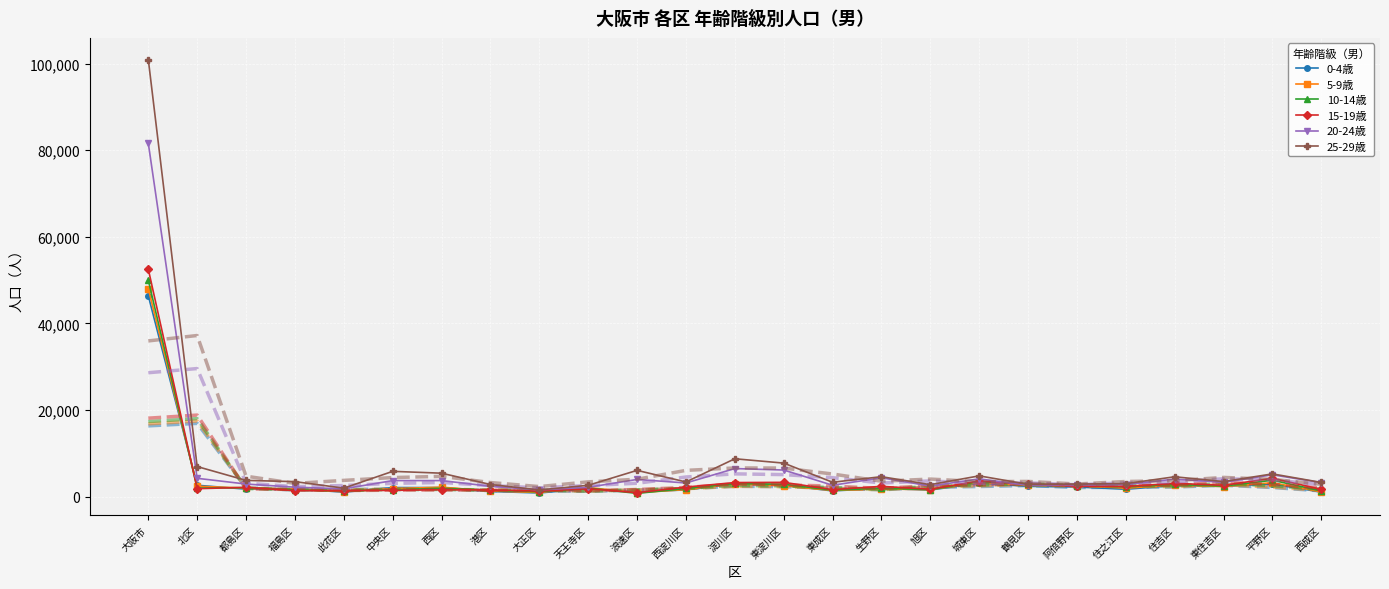

What is the difference between the maximum and minimum values in the 15-19歳 series?

51608